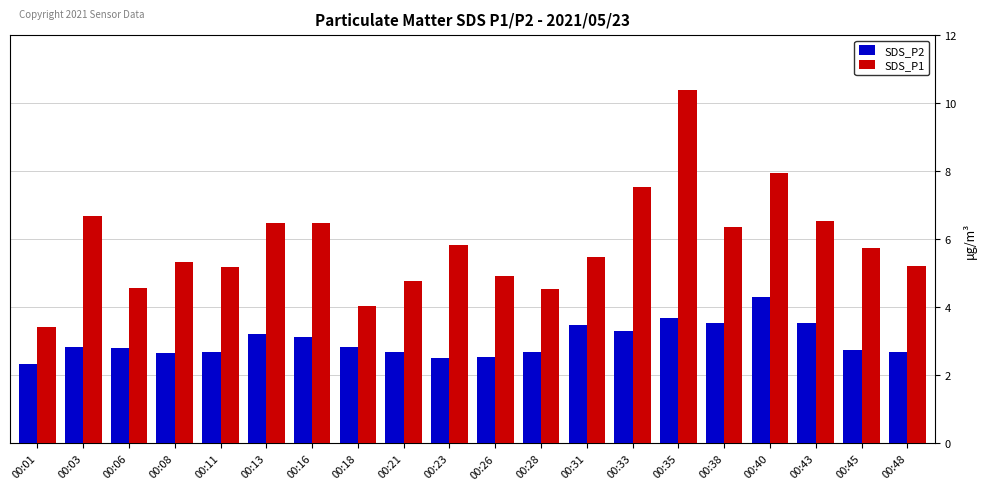

How many groups of bars are there?

20